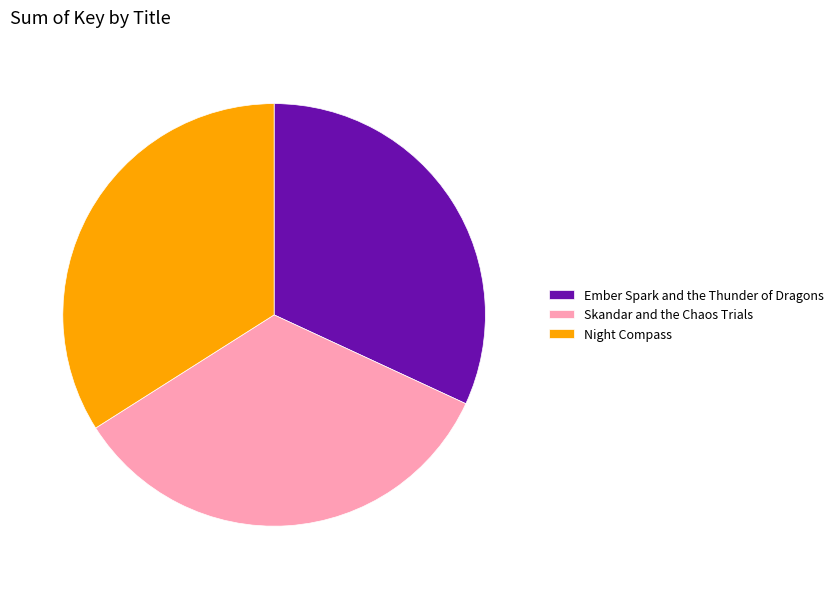

Between Skandar and the Chaos Trials and Ember Spark and the Thunder of Dragons, which is larger?

Skandar and the Chaos Trials